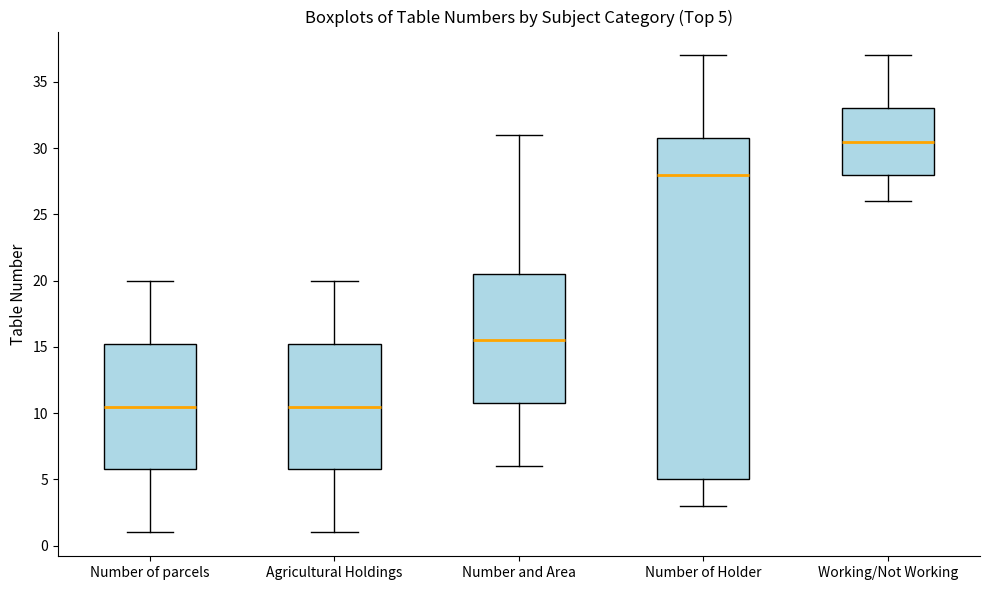

Which box is the tallest, from its lower edge to its upper edge?

Number of Holder